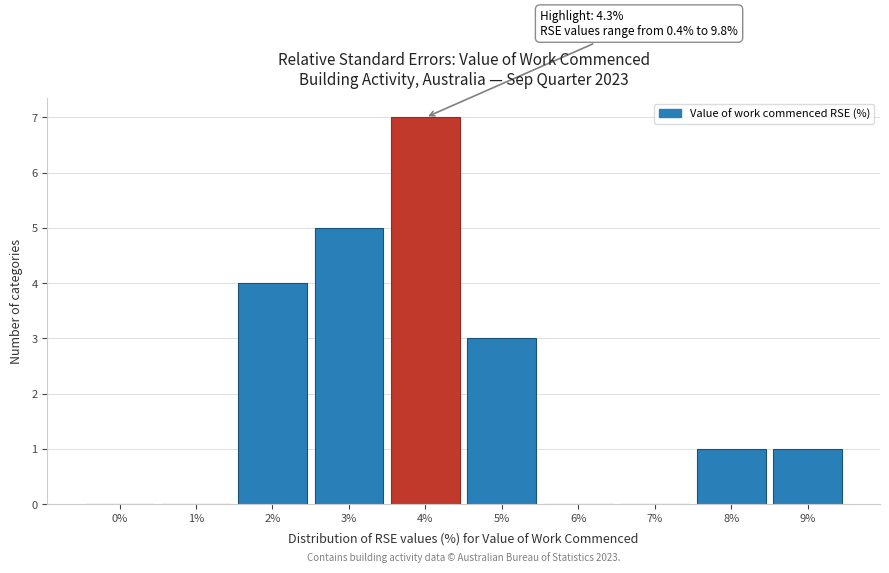

Reading right to left, list all the values displayed in this chart.

9%=1	8%=1	7%=0	6%=0	5%=3	4%=7	3%=5	2%=4	1%=0	0%=0